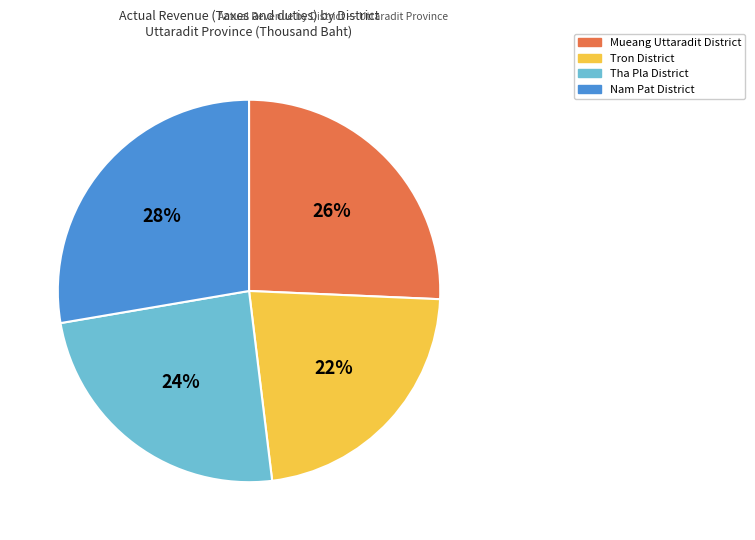

True or false: Nam Pat District accounts for 28% of the total.

True